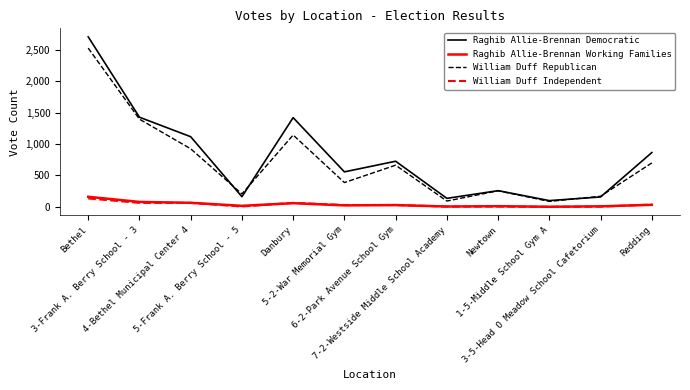

Is it true that Raghib Allie-Brennan Democratic equals 60 at 5-Frank A. Berry School - 5?

False